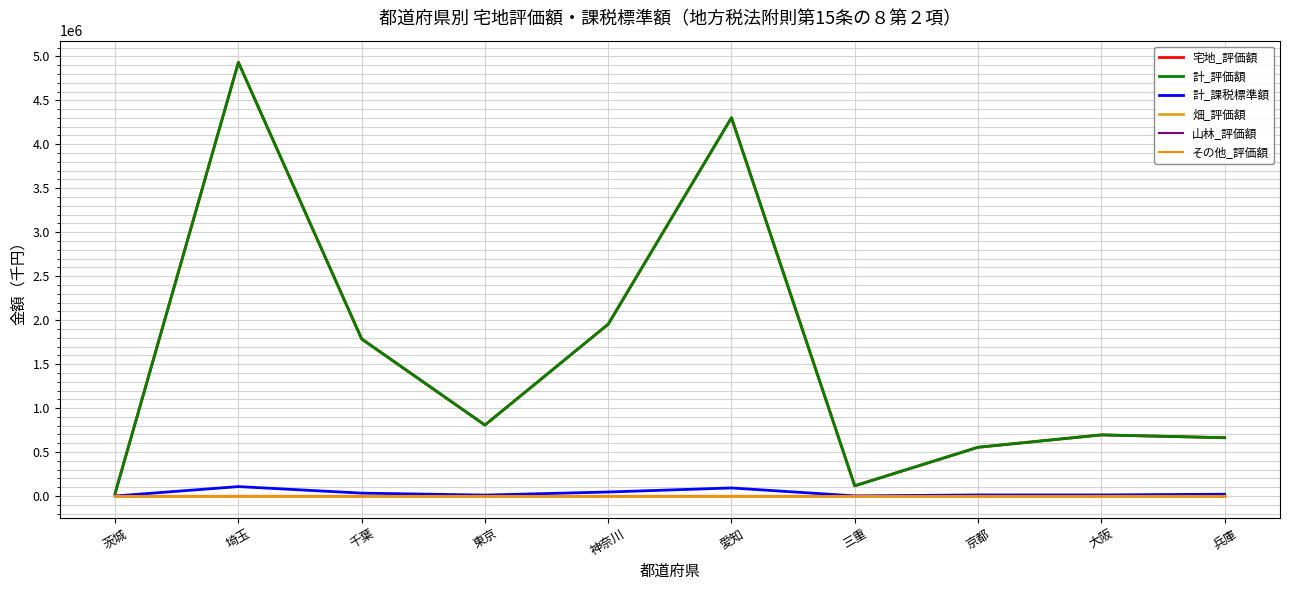

What is the label of the 6th point from the left?

愛知